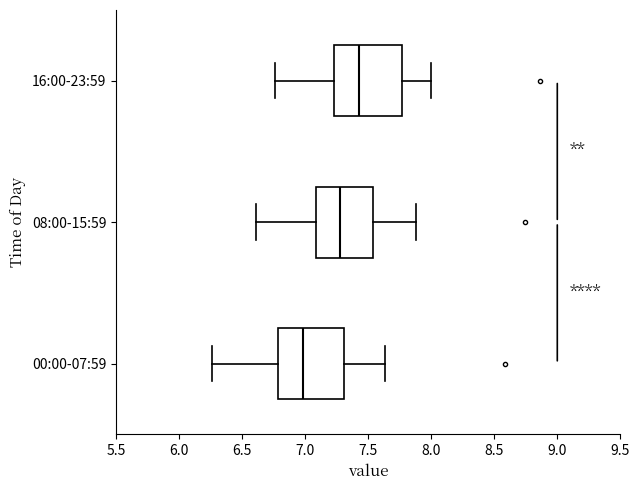

Reading bottom to top, transcribe this box plot: for each box, give where its median line is, the range the box spans, and where its two whiskers end, as read against the x-axis. The values are not printed on the chart, so give them approximately, as read against the axis.

00:00-07:59: median 7.00, box 6.80 to 7.30, whiskers 6.25 to 7.65
08:00-15:59: median 7.30, box 7.10 to 7.55, whiskers 6.60 to 7.90
16:00-23:59: median 7.45, box 7.25 to 7.75, whiskers 6.75 to 8.00